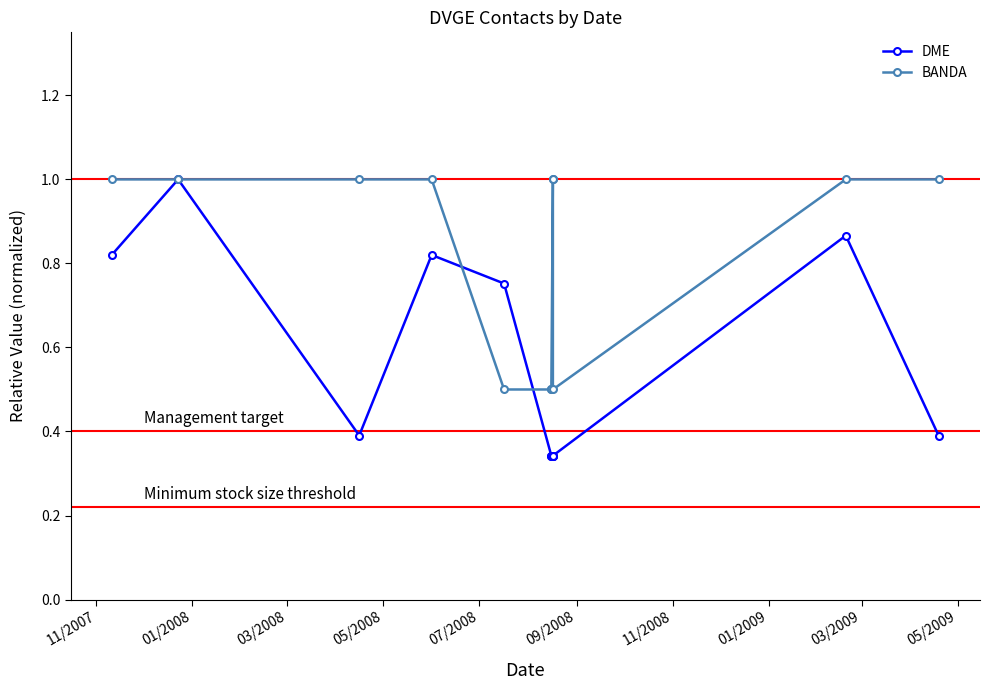

What is the average value of the DME series?

0.6